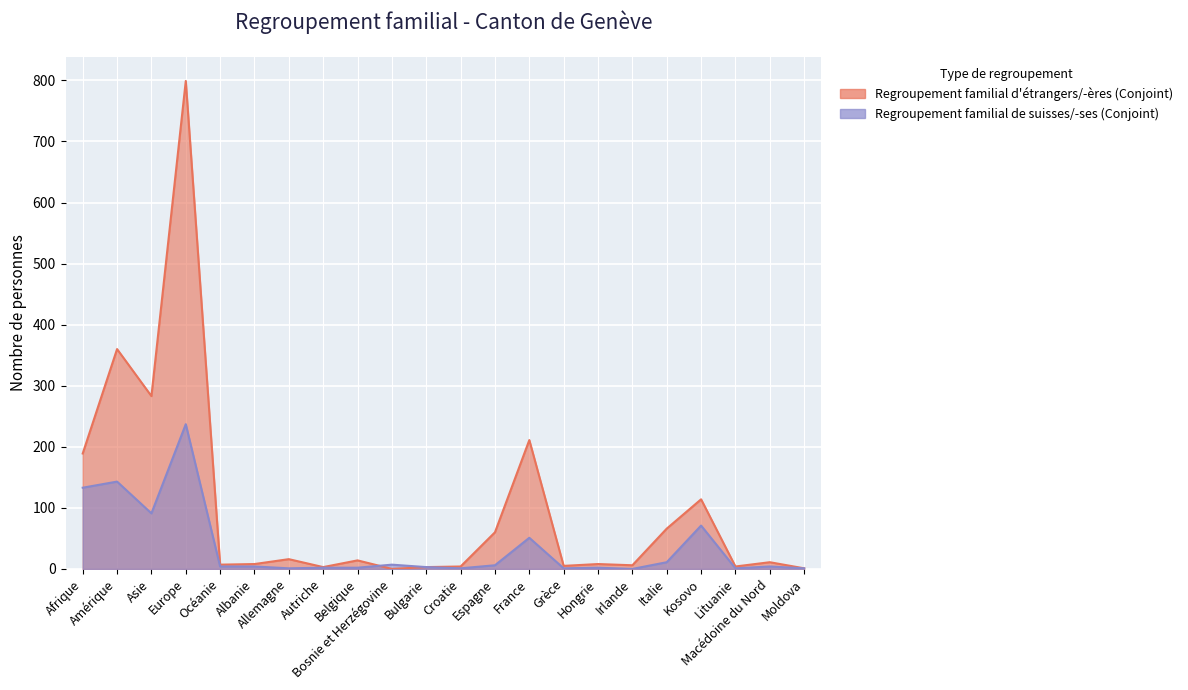

What is the label of the 5th point from the left?

Océanie